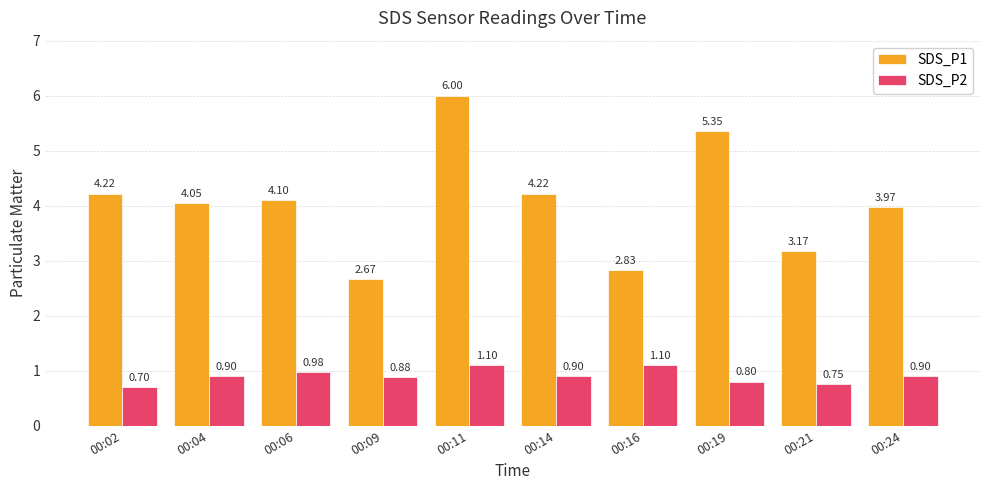

Where is SDS_P1 nearest to the value 4?

00:24